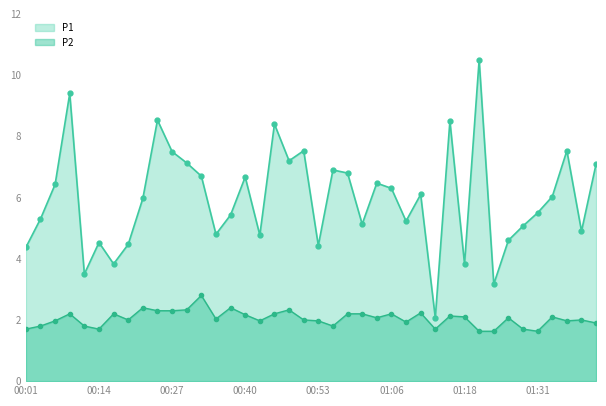

What is the sum of all P2 values?

81.8